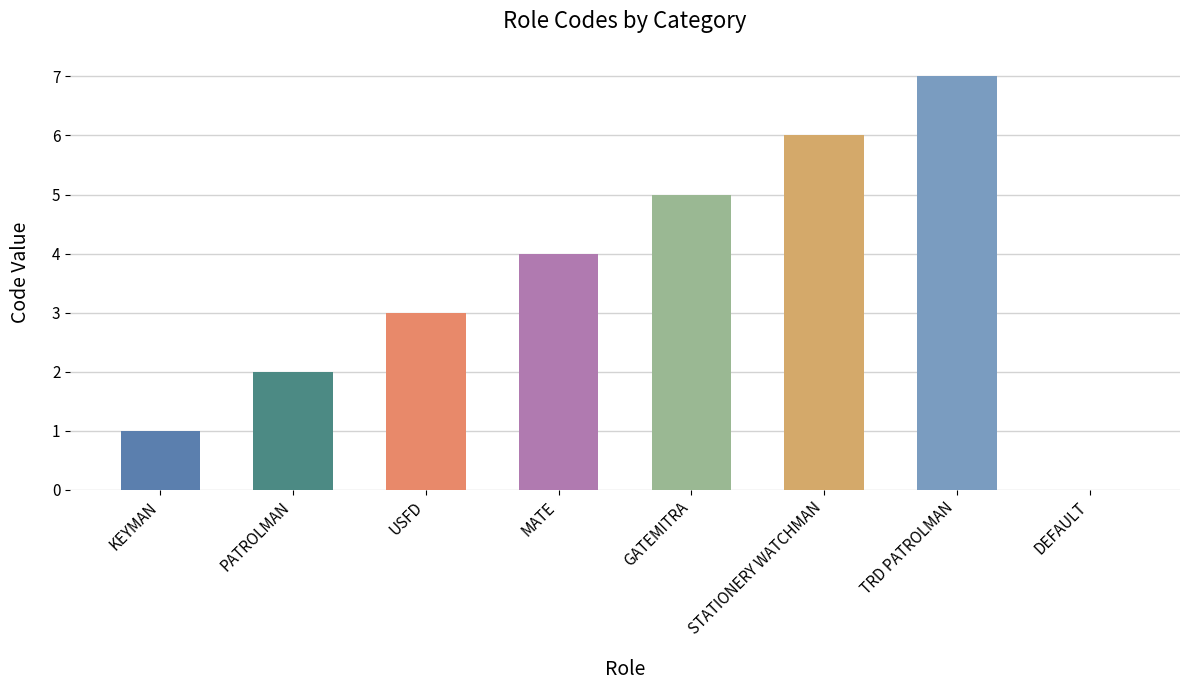

At which category does the chart reach its peak across all series?

TRD PATROLMAN